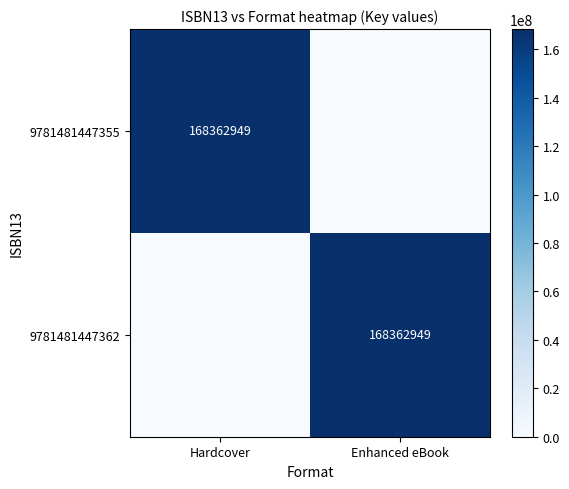

How many values in the 9781481447362 series are below 168362949?

1